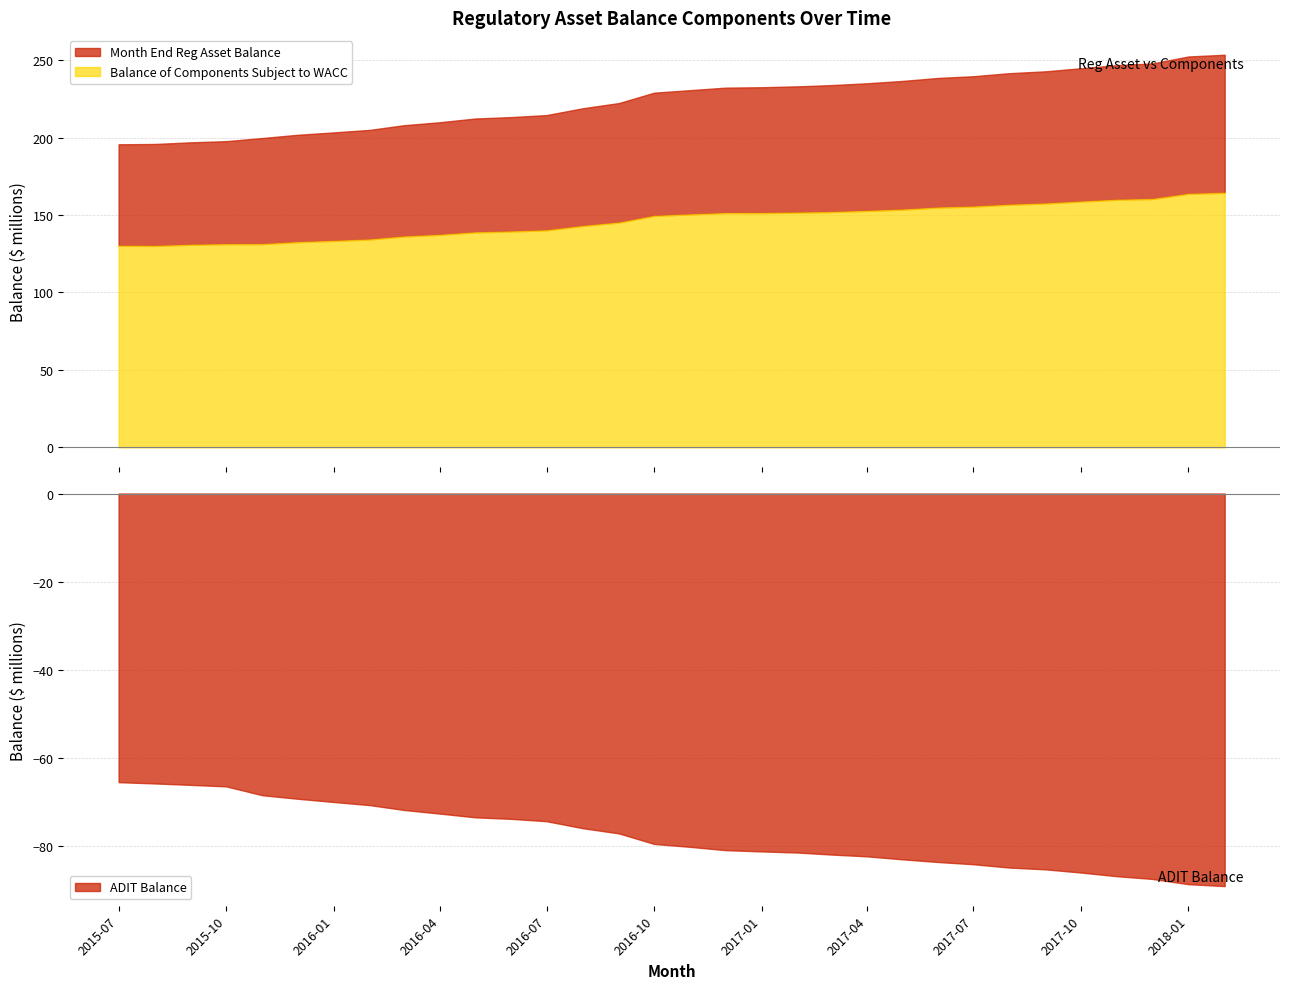

What are all the series names shown in the legend?

Month End Reg Asset Balance, Balance of Components Subject to WACC, ADIT Balance